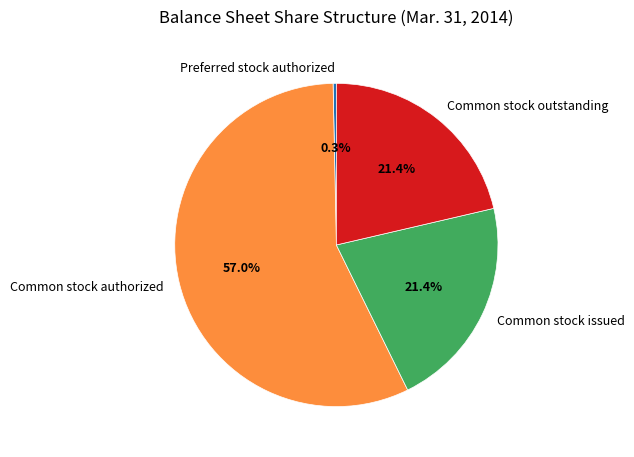

Between Common stock authorized and Common stock issued, which is larger?

Common stock authorized